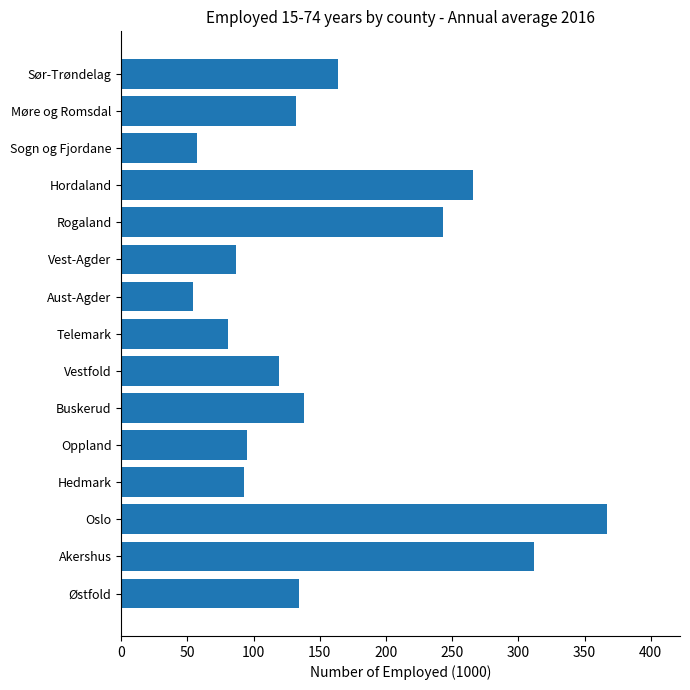

What is the sum of all values?

2342